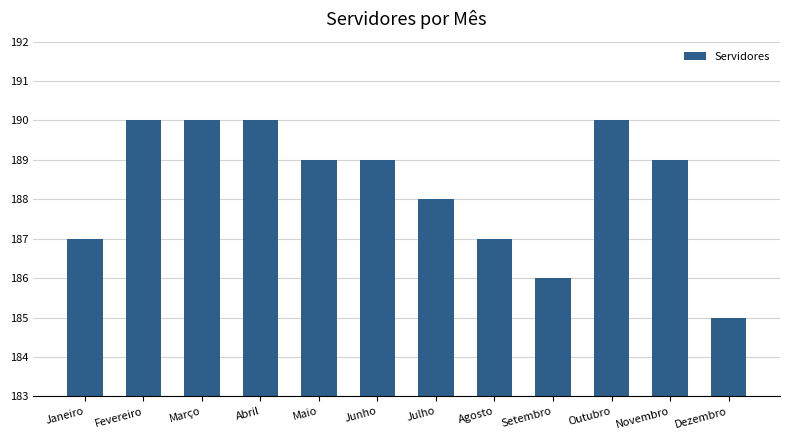

Which has a higher value, Maio or Fevereiro?

Fevereiro